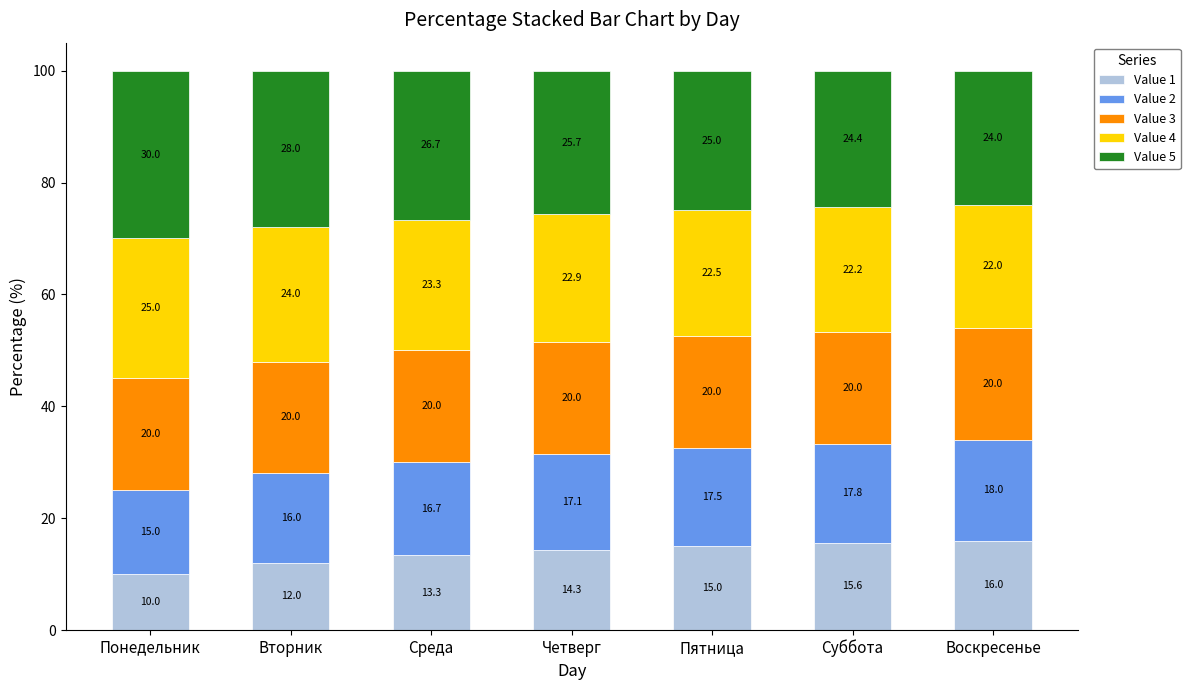

What is the total value across all series at Суббота?

100.0